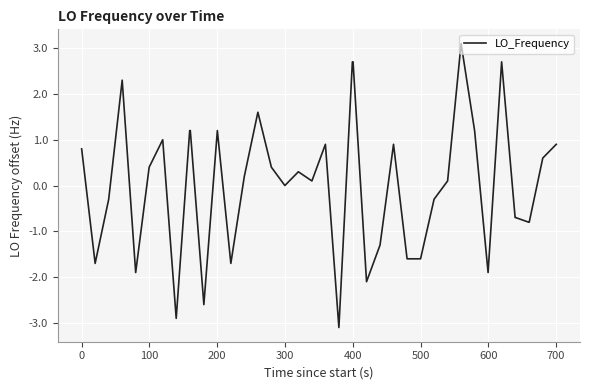

What is the maximum value shown in the chart?

3.1